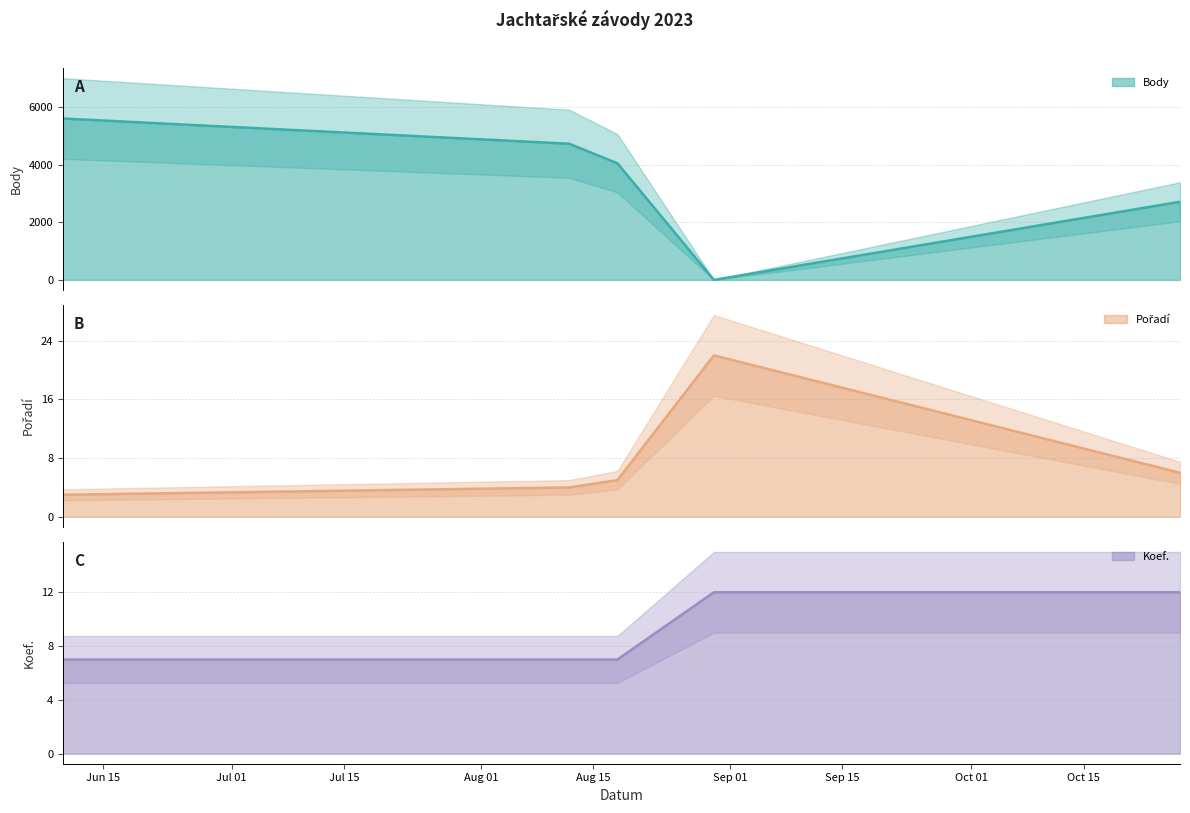

What is the label of the 2nd point from the right?

2023-08-30